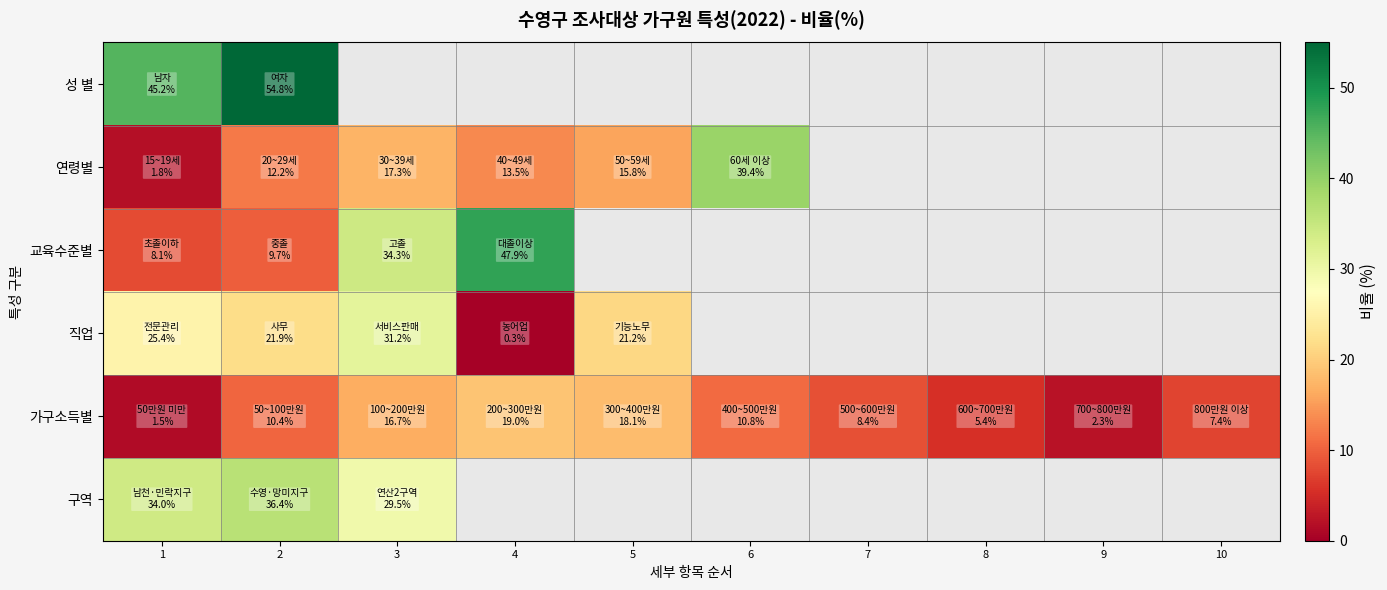

How many distinct data groups are displayed?

6